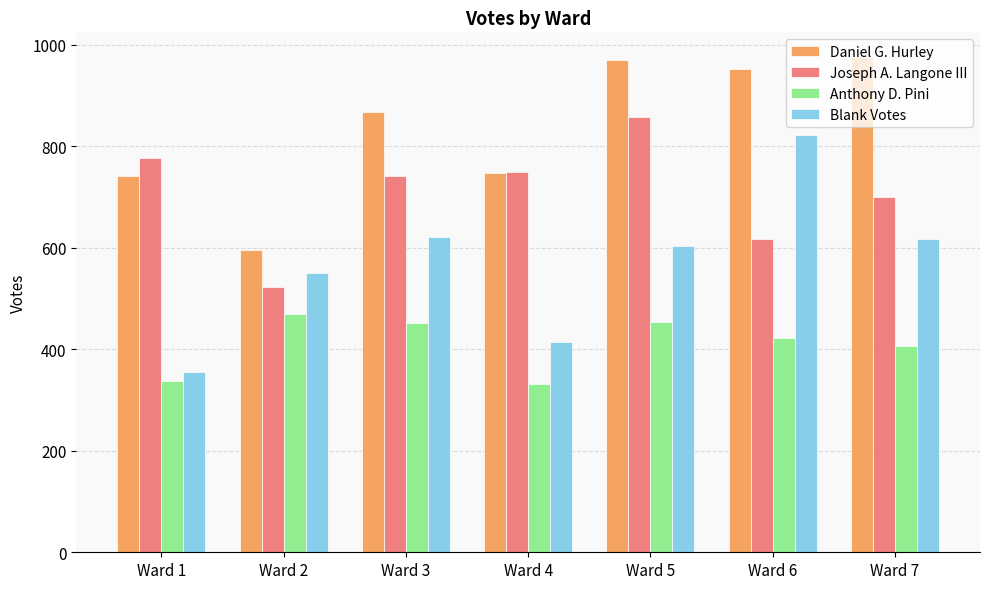

At Ward 5, list the series in order from largest to smallest.

Daniel G. Hurley, Joseph A. Langone III, Blank Votes, Anthony D. Pini